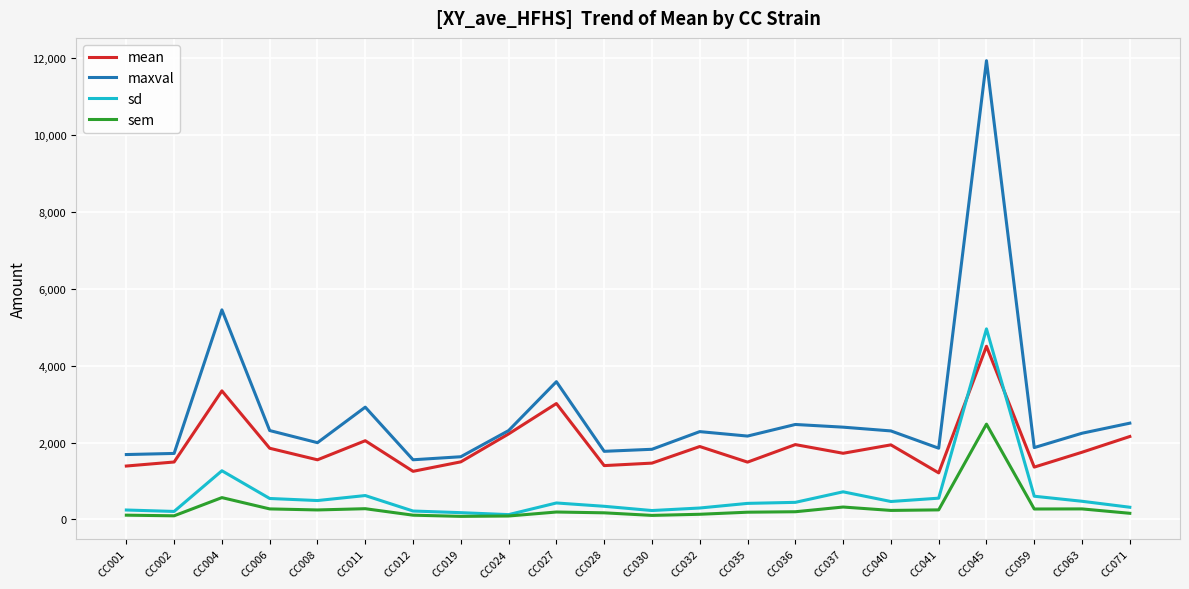

True or false: sd and maxval intersect in this chart.

False